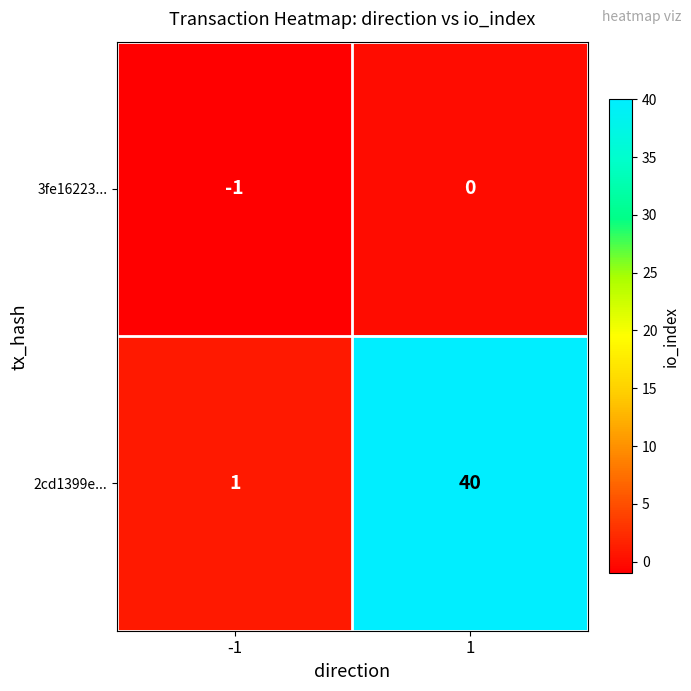

True or false: 3fe16223... has a value of -1 at -1.

True